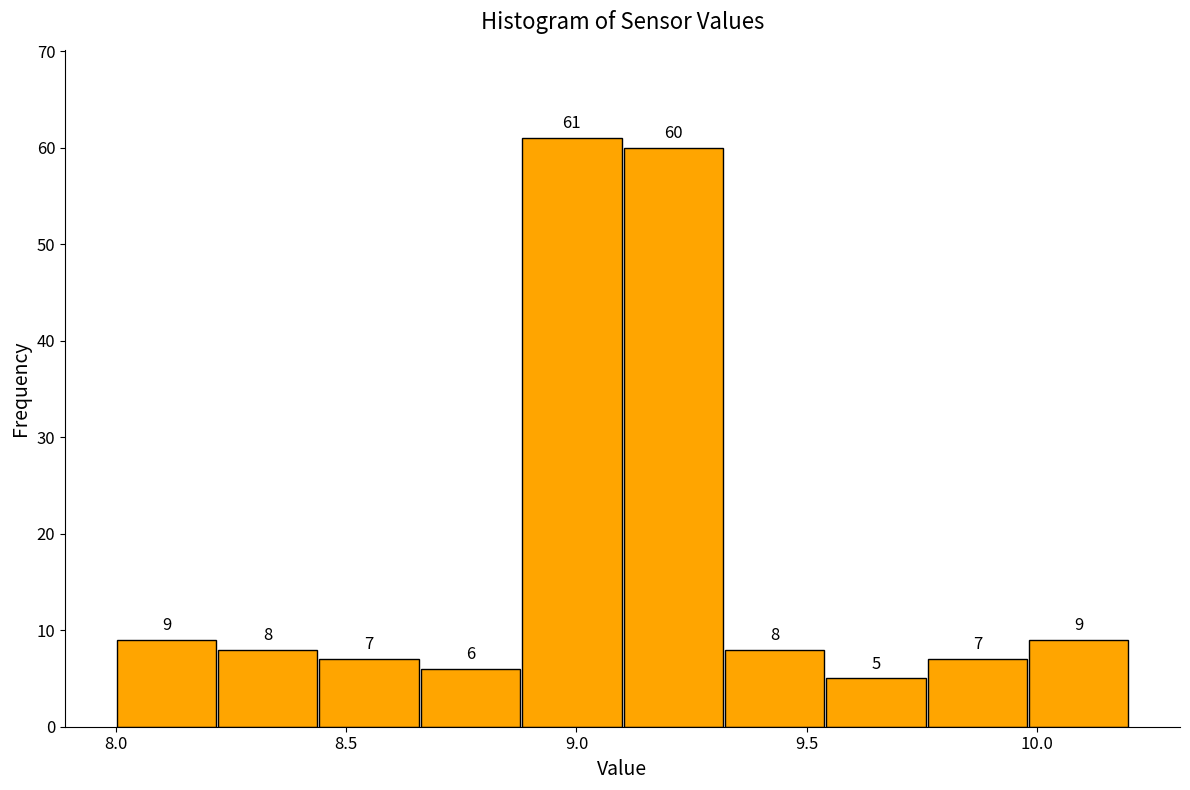

Reading left to right, transcribe this chart: for each bar, give the range it covers on the x-axis and its height. The bar edges are not printed on the chart, so give them approximately, as read against the axis.

8.00 to 8.22: 9
8.22 to 8.44: 8
8.44 to 8.66: 7
8.66 to 8.88: 6
8.88 to 9.10: 61
9.10 to 9.32: 60
9.32 to 9.54: 8
9.54 to 9.76: 5
9.76 to 9.98: 7
9.98 to 10.20: 9